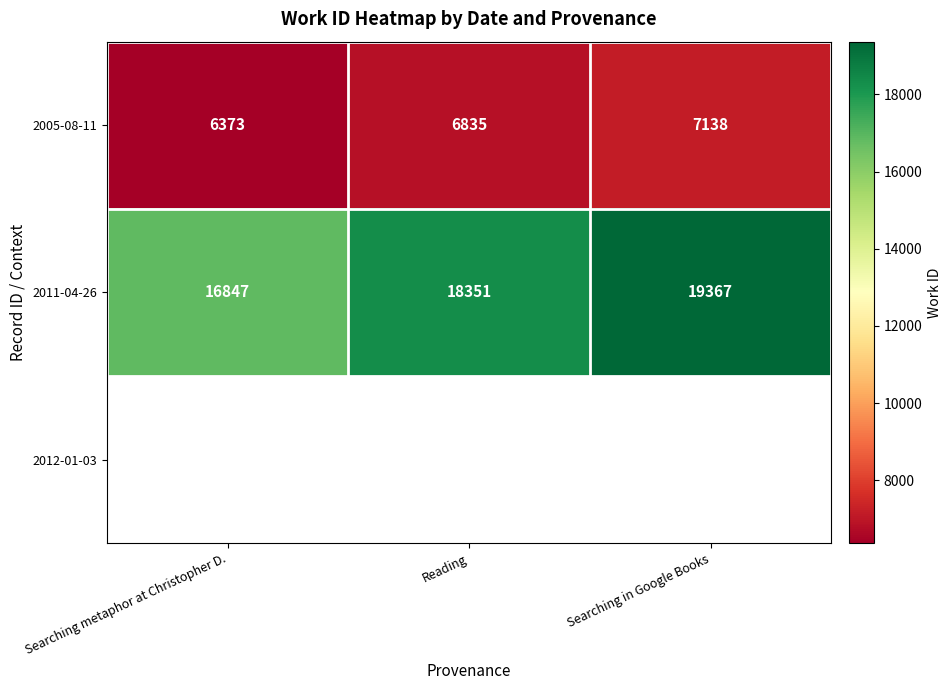

True or false: 2005-08-11 has a value of 10804 at Searching metaphor at Christopher D..

False